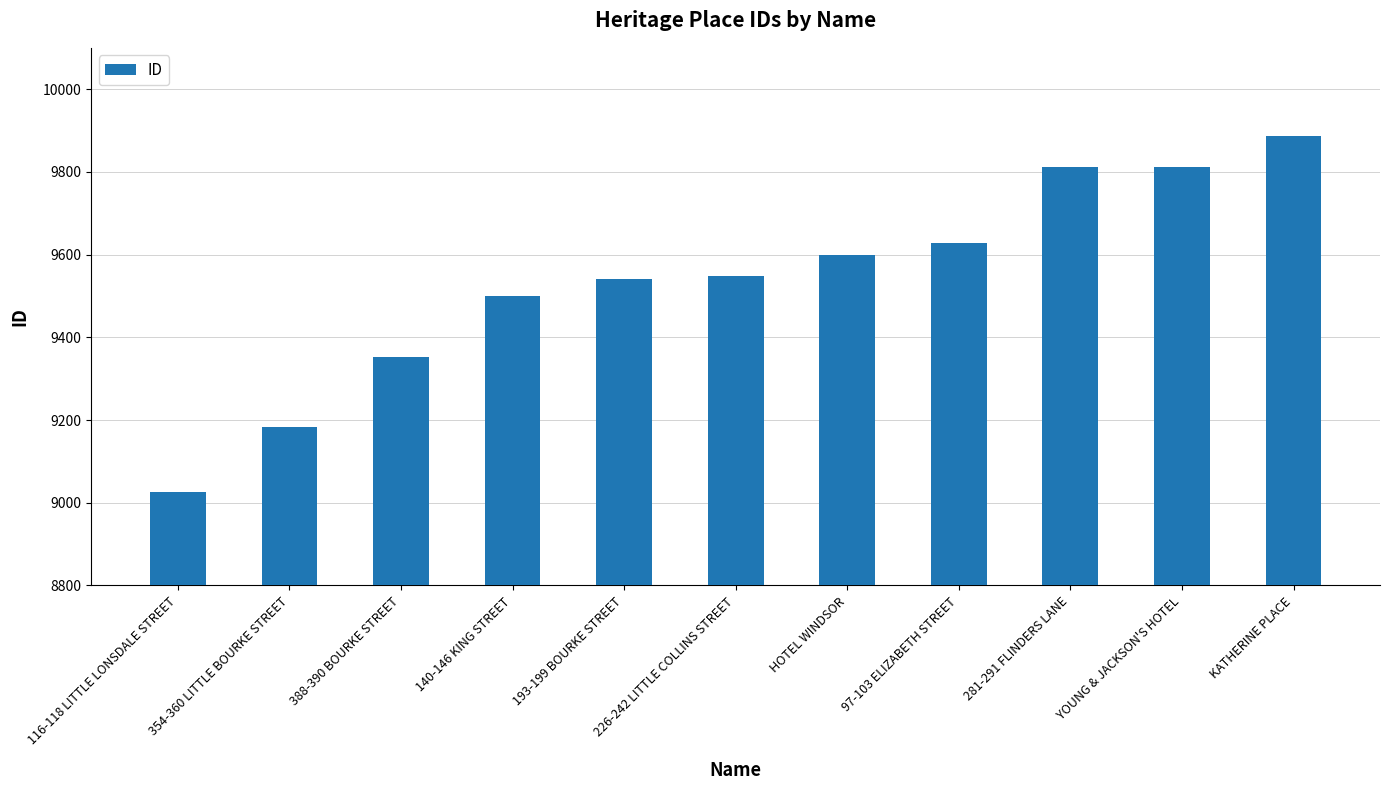

What is the greatest value displayed?

9887